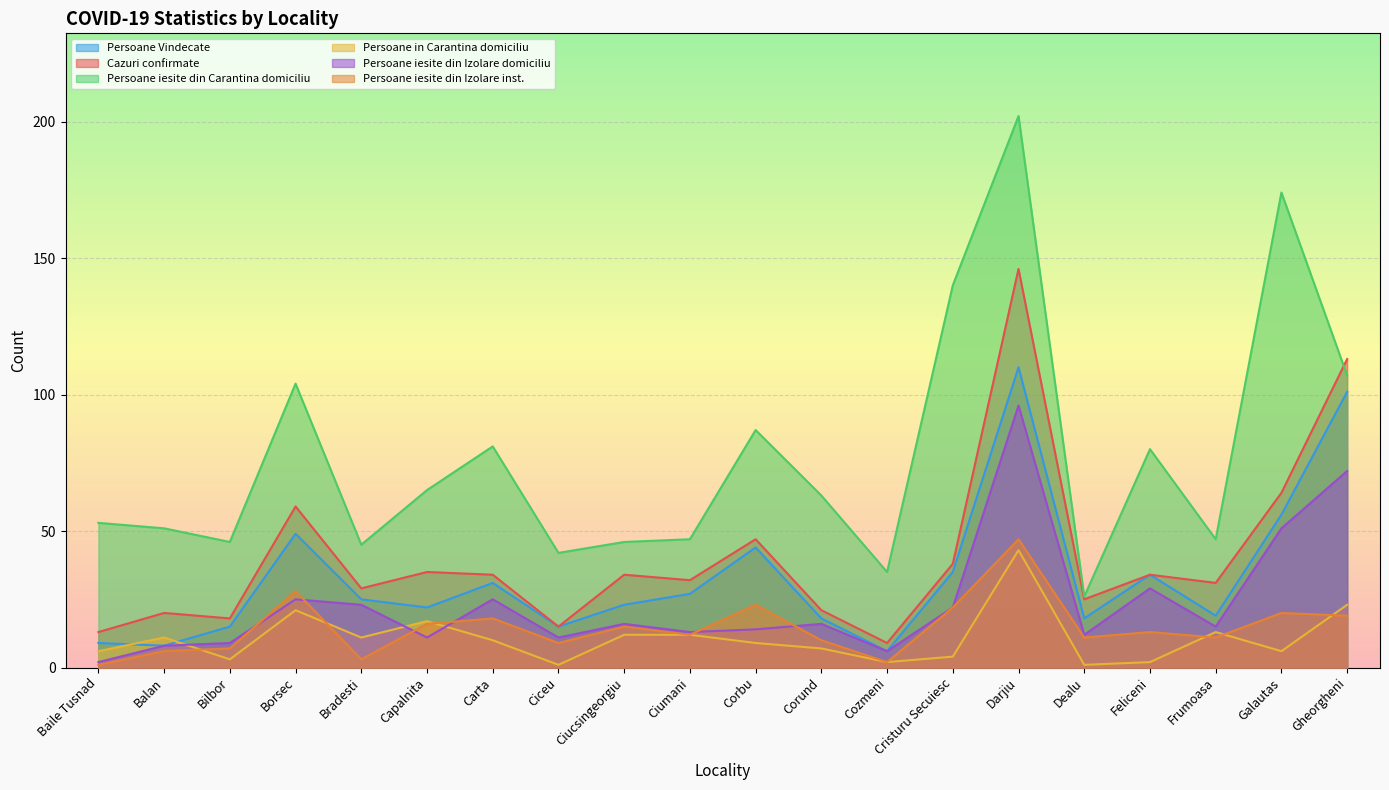

True or false: Cazuri confirmate has a value of 28 at Corbu.

False